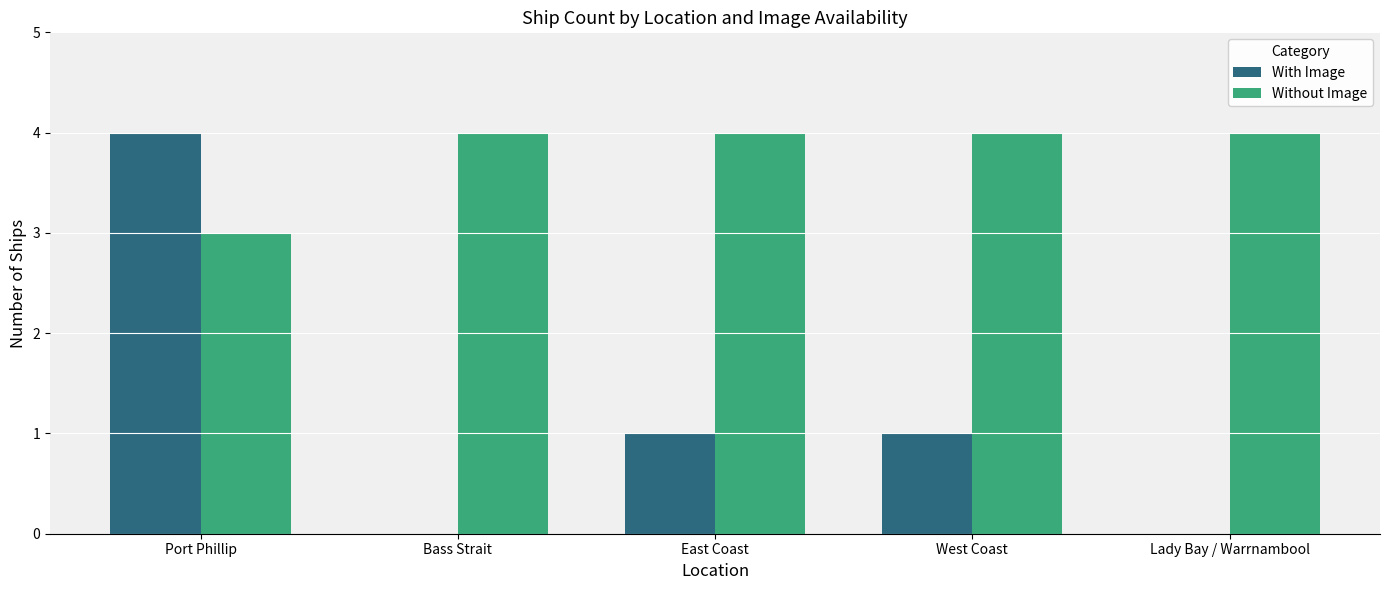

At which label does With Image reach its peak?

Port Phillip